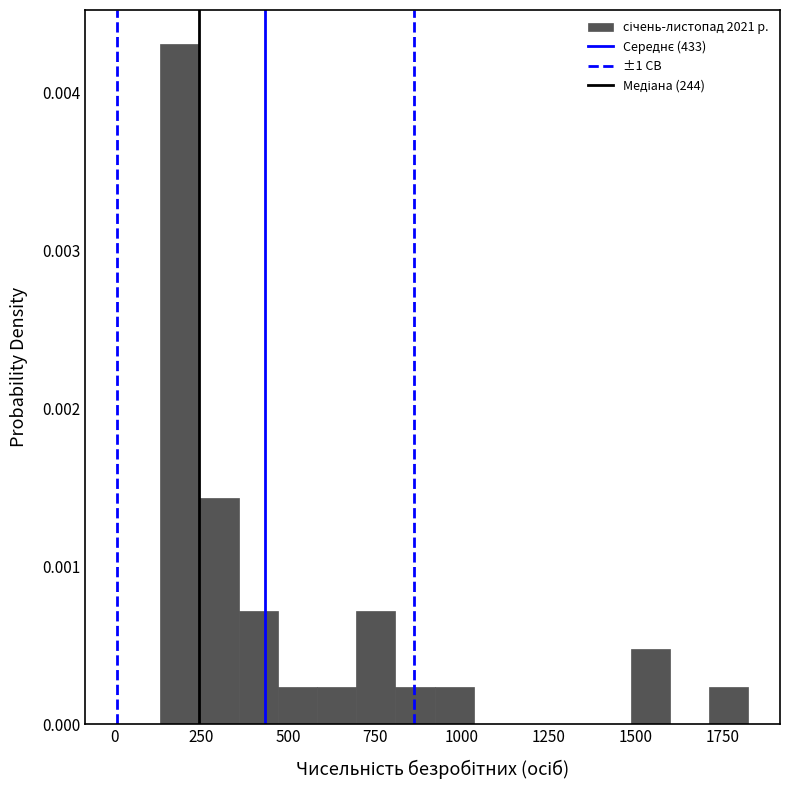

Around what value on the x-axis is the tallest bar? Give the approximate position of its centre, as read against the axis.

200